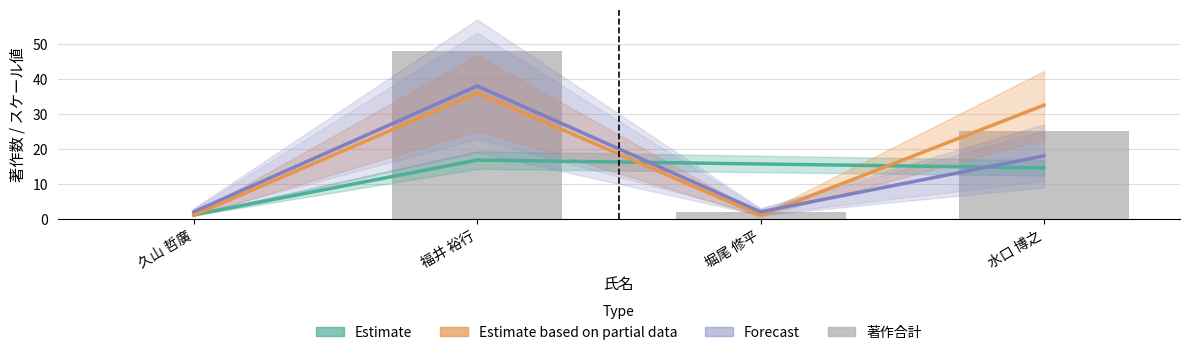

Which label corresponds to the smallest value in the chart?

久山 哲廣